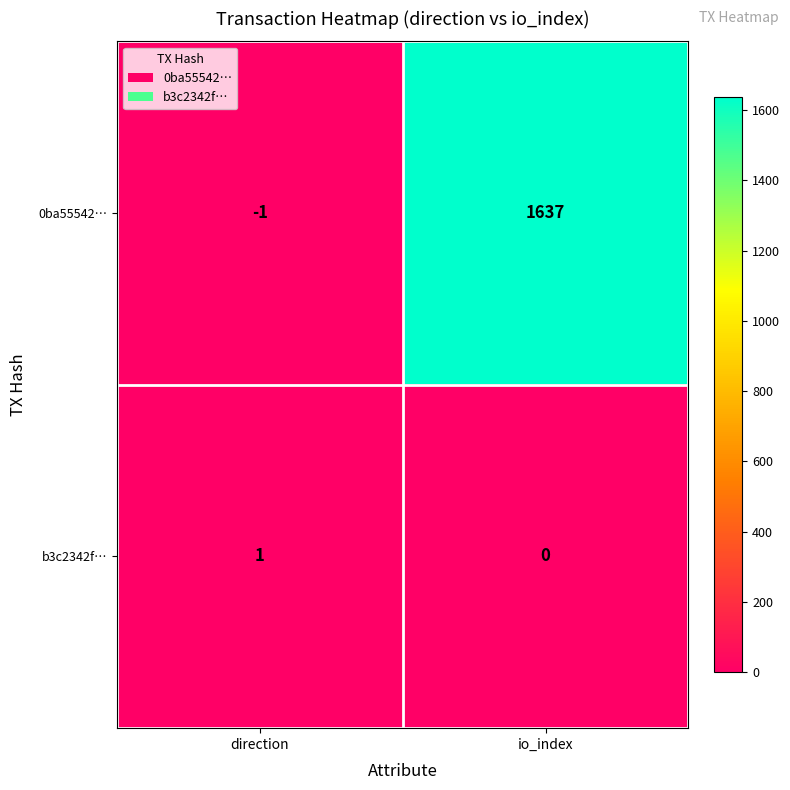

Which category has the highest value across all series?

io_index